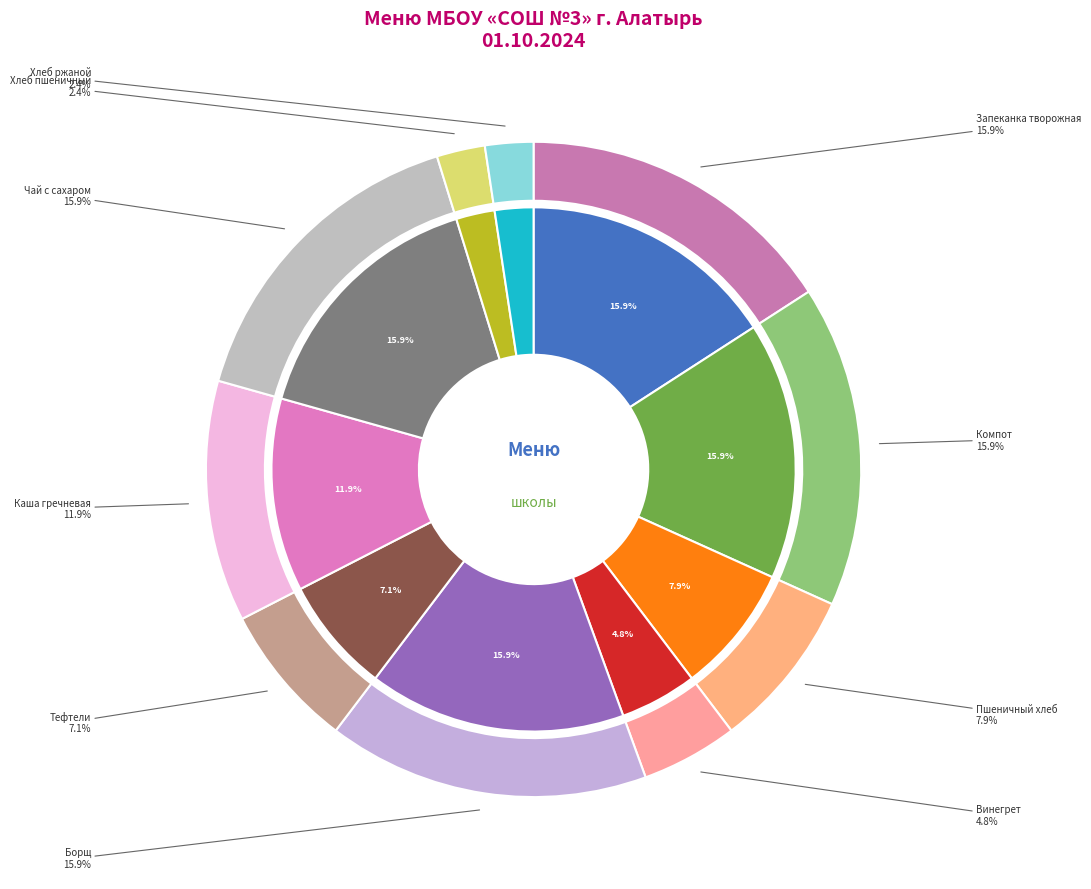

Which has a higher value, Каша гречневая рассыпчатая or Пшеничный с маслом сливочным?

Каша гречневая рассыпчатая